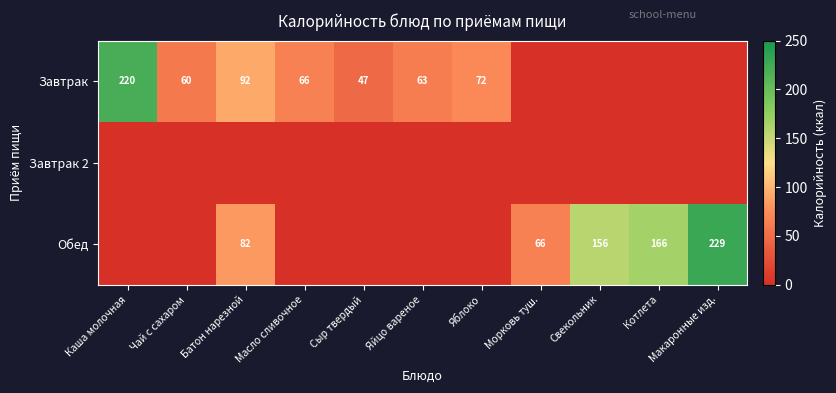

The value of Обед at Макаронные изд. is 137. True or false?

False